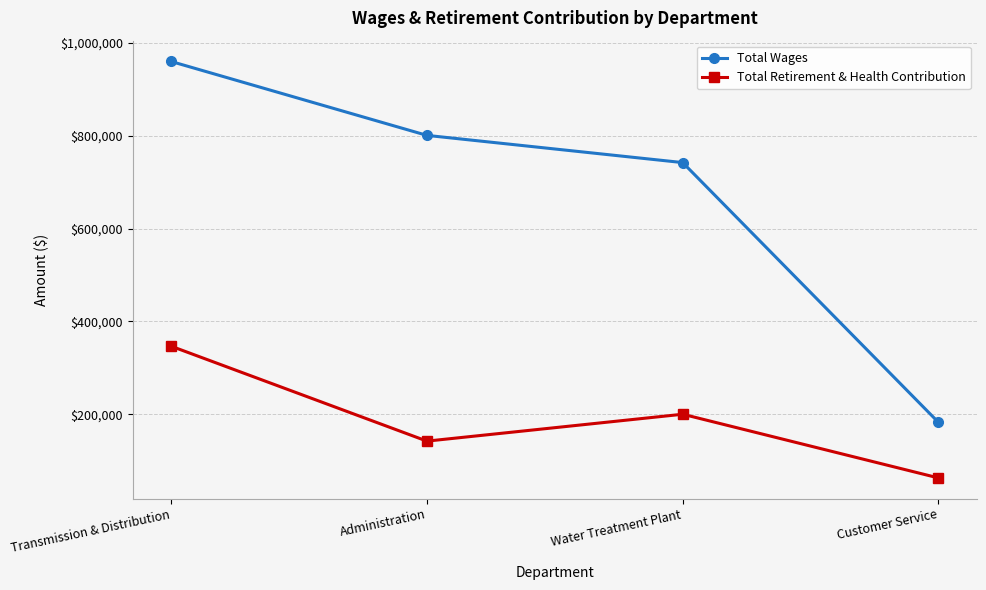

What is the sum of the Total Retirement & Health Contribution values at Administration and Customer Service?

204755